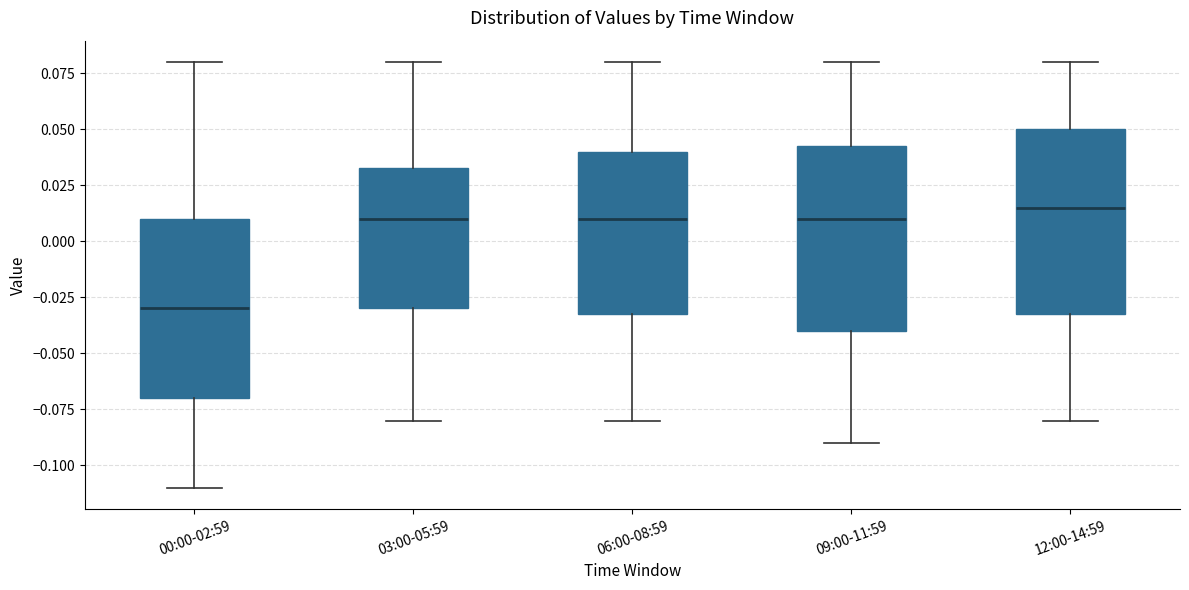

Reading left to right, read every box against the y-axis: the position of its median line, the range the box covers, and the ends of its whiskers. The values are not printed on the chart, so give them approximately, as read against the axis.

00:00-02:59: median -0.030, box -0.070 to 0.010, whiskers -0.110 to 0.080
03:00-05:59: median 0.010, box -0.030 to 0.035, whiskers -0.080 to 0.080
06:00-08:59: median 0.010, box -0.030 to 0.040, whiskers -0.080 to 0.080
09:00-11:59: median 0.010, box -0.040 to 0.045, whiskers -0.090 to 0.080
12:00-14:59: median 0.015, box -0.030 to 0.050, whiskers -0.080 to 0.080